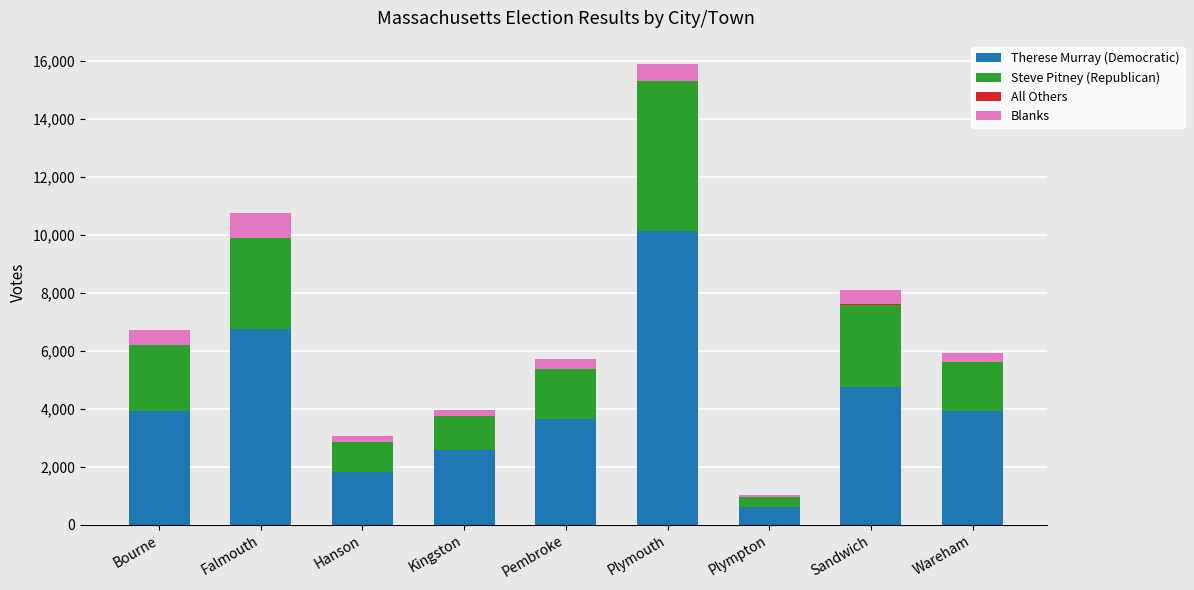

At which category is the sum across all series the highest?

Plymouth